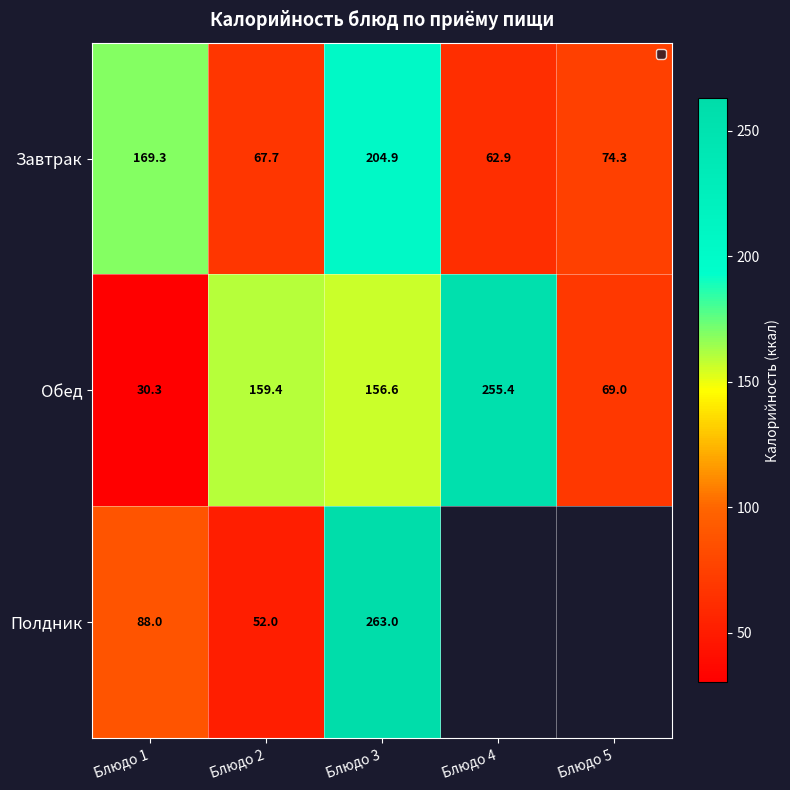

What is the difference between the Обед values at Блюдо 2 and Блюдо 5?

90.4